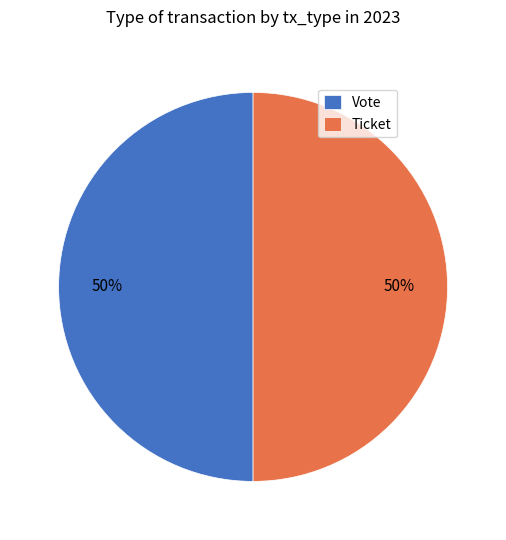

To the nearest percent, what is the combined percentage of Ticket and Vote?

100%